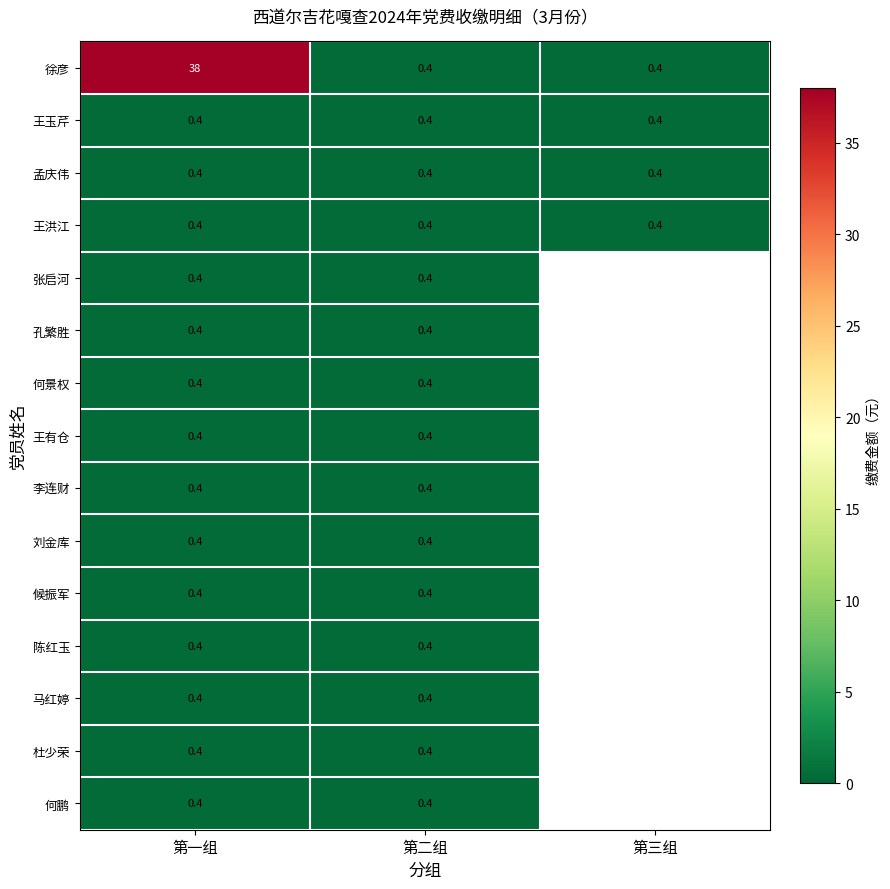

True or false: 王洪江 has a value of 0.4 at 第二组.

True